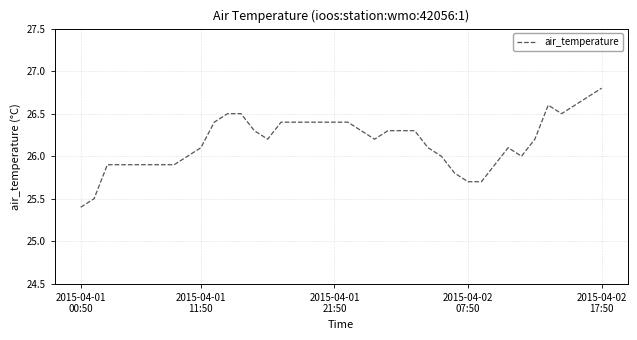

What is the difference between the maximum and minimum values?

1.4